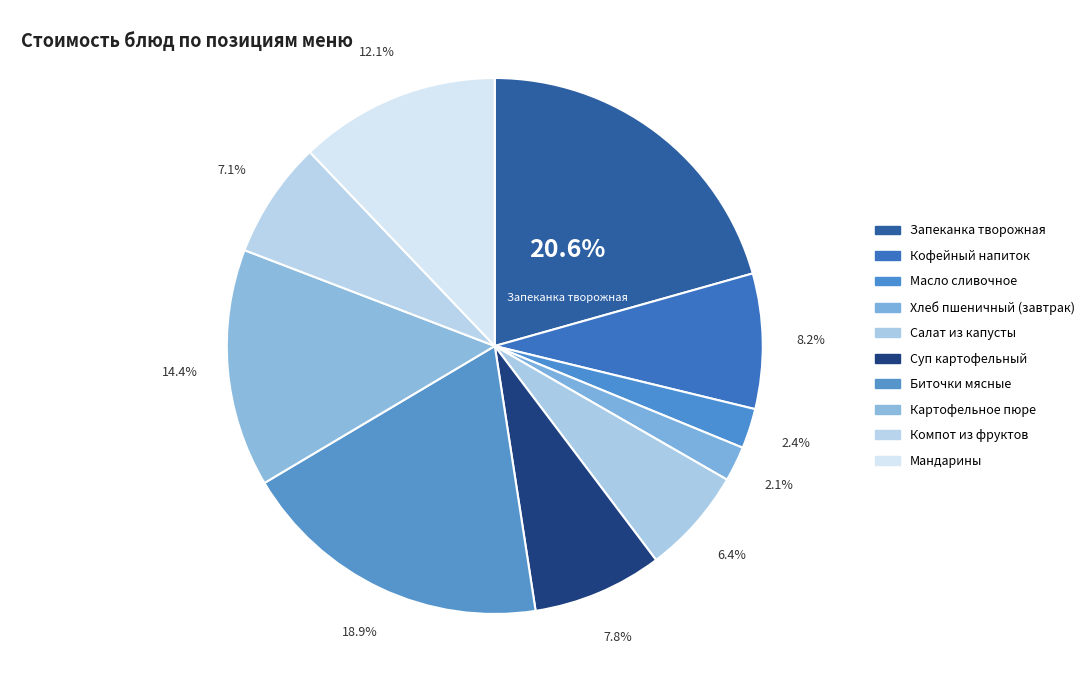

Is there any slice that represents more than half of the pie?

No